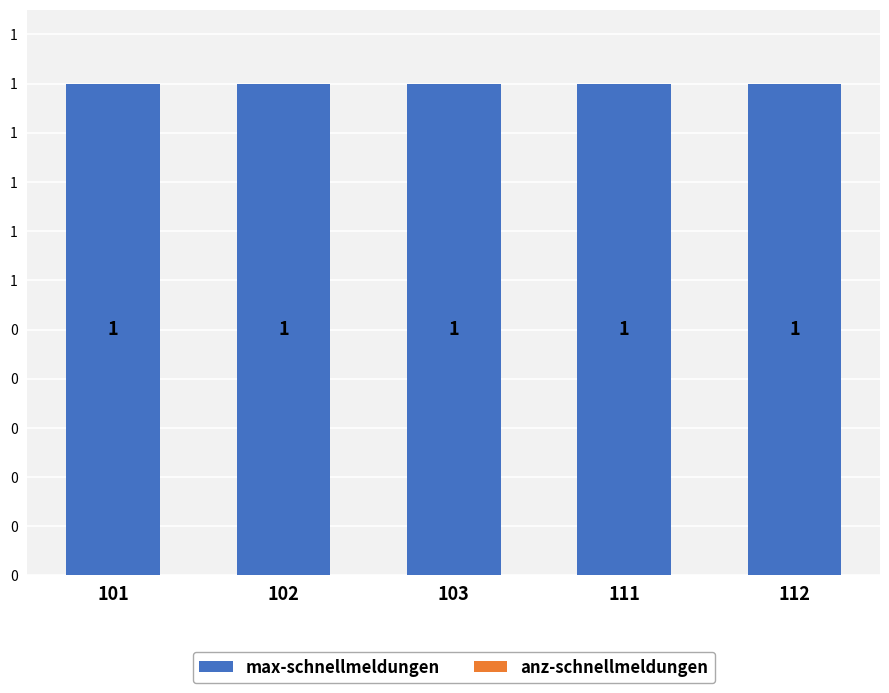

Reading left to right, what are all the values shown in this chart?

max-schnellmeldungen: 101=1	102=1	103=1	111=1	112=1
anz-schnellmeldungen: 101=0	102=0	103=0	111=0	112=0